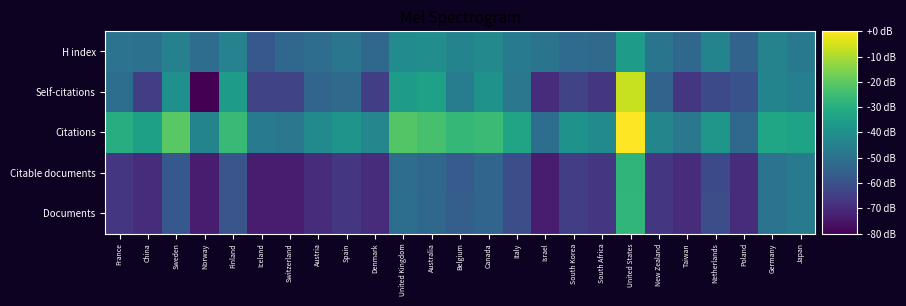

Count the number of data series in this chart.

5